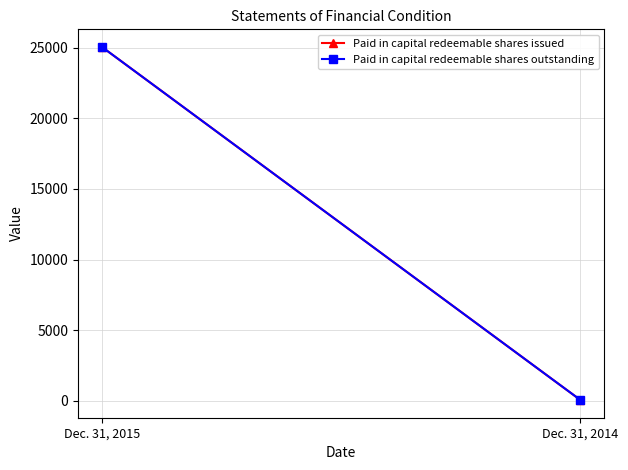

What is the value of the Paid in capital redeemable shares issued point at the 1st from the left?

25050